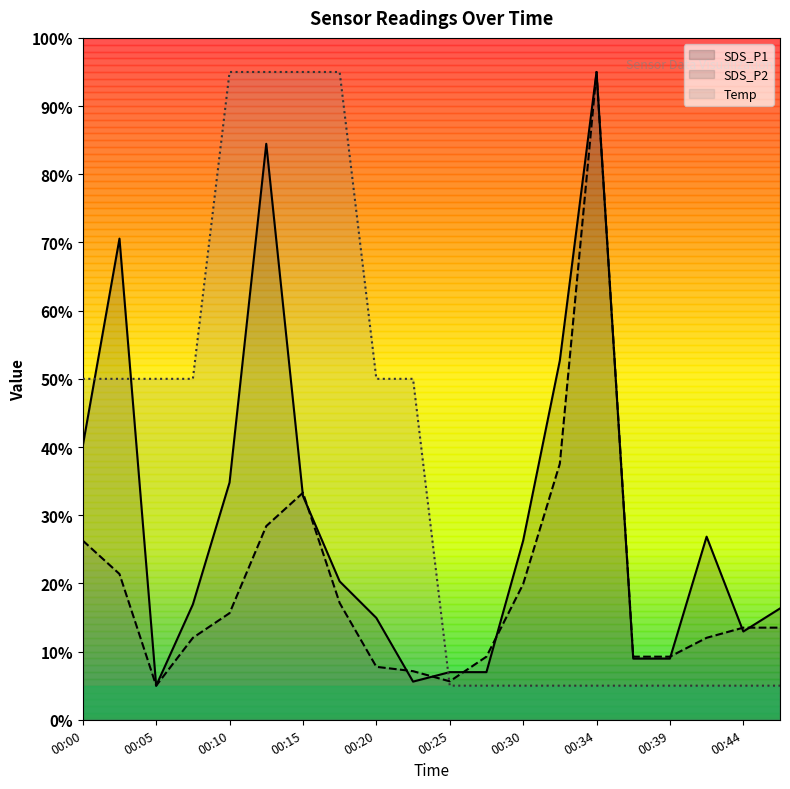

What is the total value across all series at 00:32?

95.2